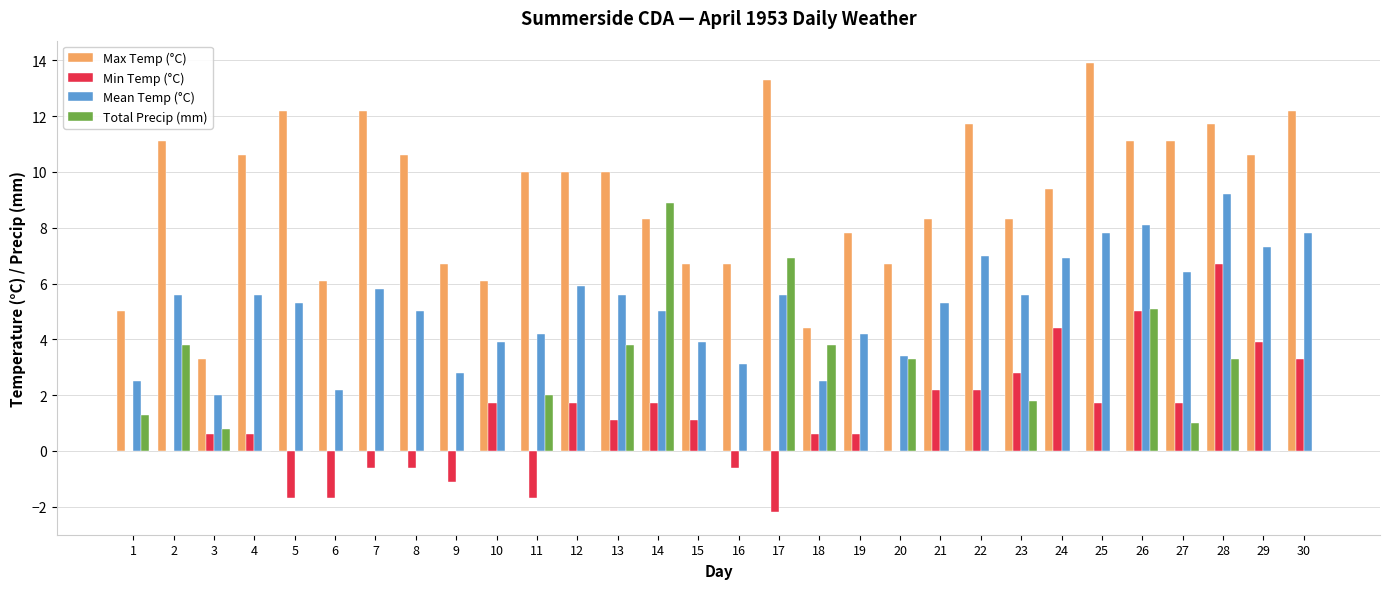

Which series changed the most between 1 and 12?

Max Temp (°C)